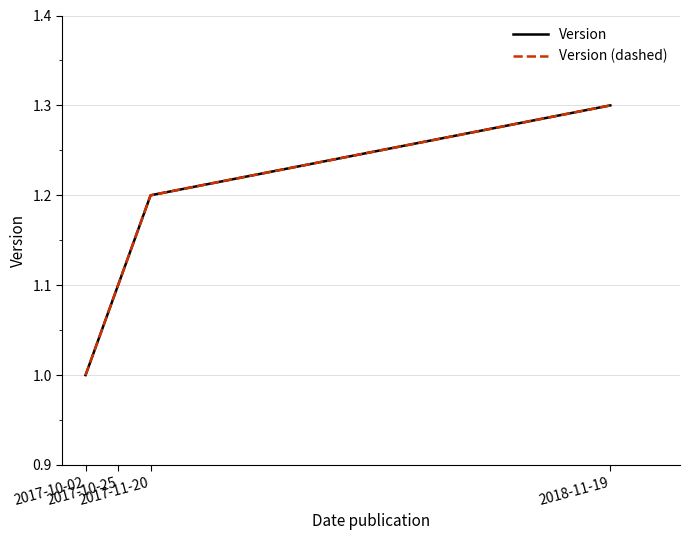

Does the chart display data point markers on the line(s)?

No